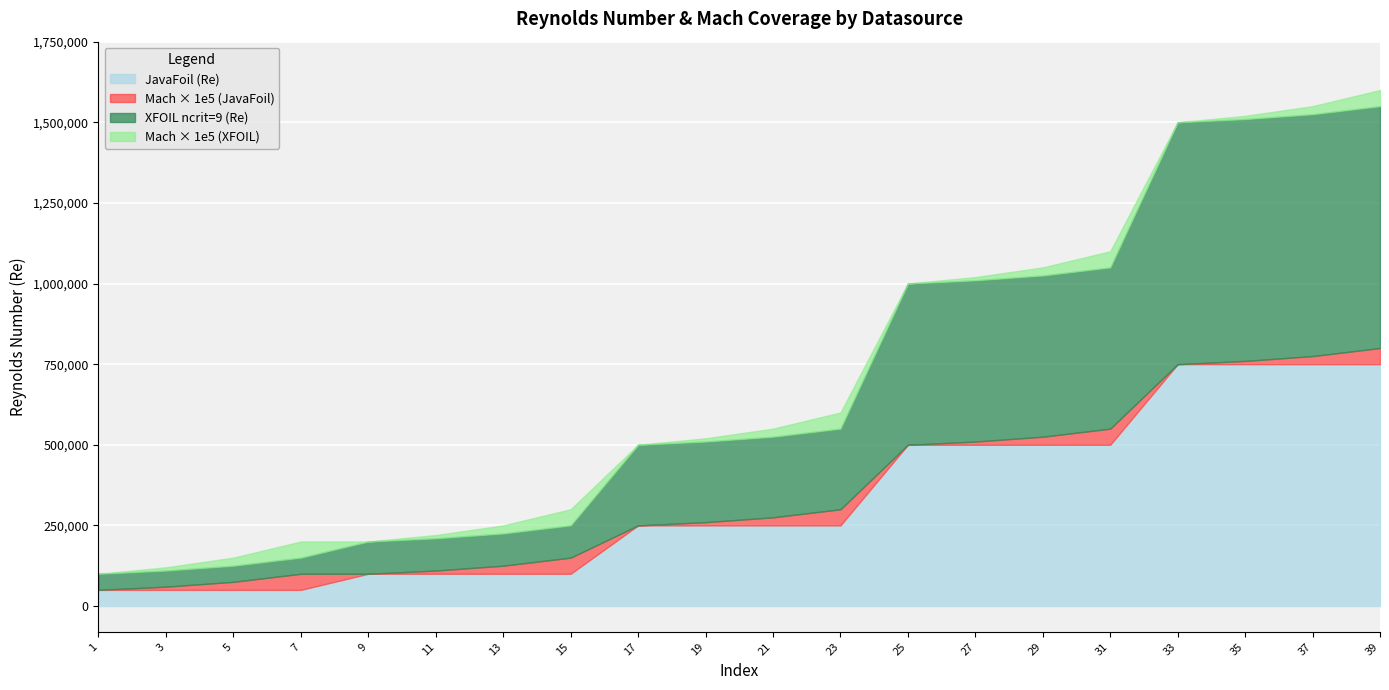

What is the maximum value for XFOIL ncrit=9?

750000.0